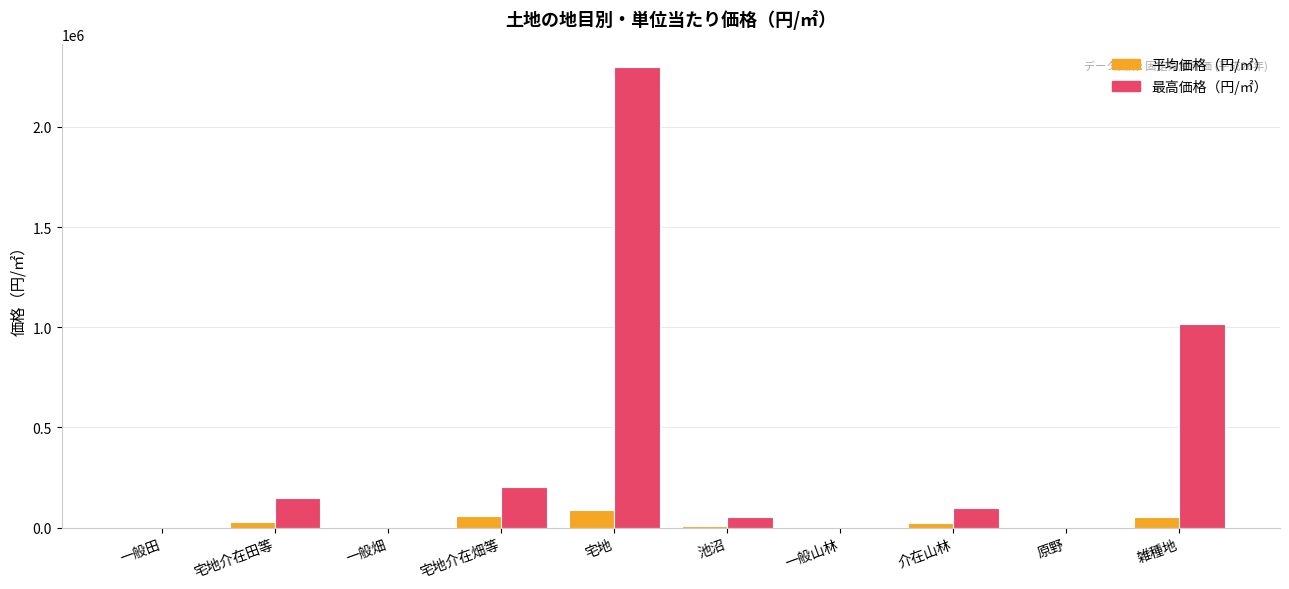

Are the bars horizontal?

No